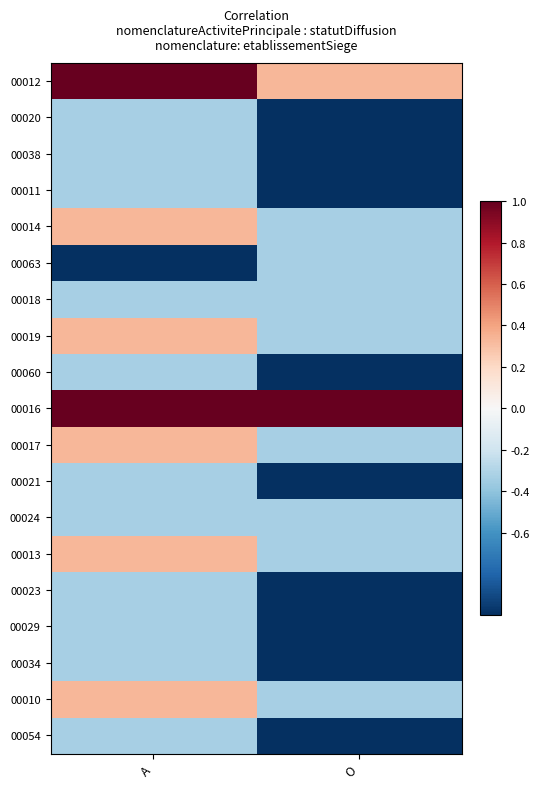

Reading left to right, transcribe all the data shown in this chart.

00012: A=1.0	O=0.3
00020: A=-0.3	O=-1.0
00038: A=-0.3	O=-1.0
00011: A=-0.3	O=-1.0
00014: A=0.3	O=-0.3
00063: A=-1.0	O=-0.3
00018: A=-0.3	O=-0.3
00019: A=0.3	O=-0.3
00060: A=-0.3	O=-1.0
00016: A=1.0	O=1.0
00017: A=0.3	O=-0.3
00021: A=-0.3	O=-1.0
00024: A=-0.3	O=-0.3
00013: A=0.3	O=-0.3
00023: A=-0.3	O=-1.0
00029: A=-0.3	O=-1.0
00034: A=-0.3	O=-1.0
00010: A=0.3	O=-0.3
00054: A=-0.3	O=-1.0